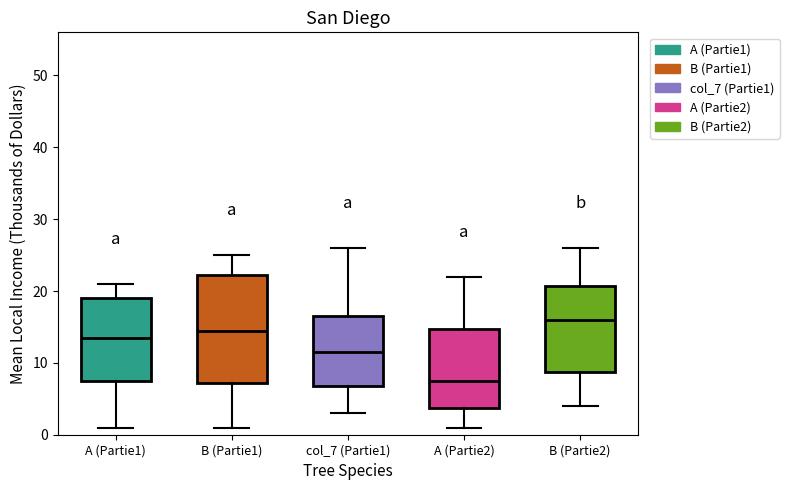

Where does the lower whisker of the box for B (Partie2) end on the y-axis? The values are not printed on the chart, so give them approximately, as read against the axis.

4